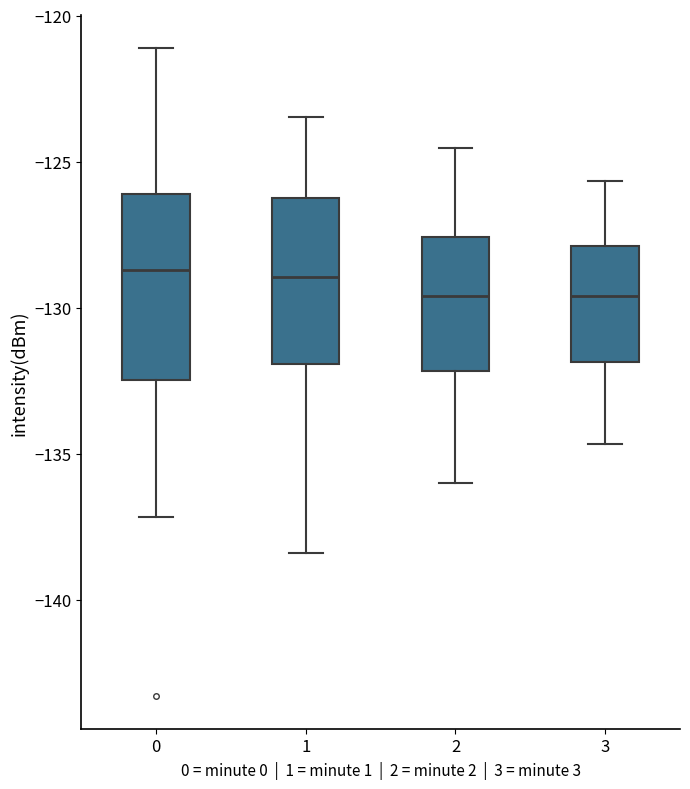

Reading left to right, transcribe this box plot: for each box, give where its median line is, the range the box spans, and where its two whiskers end, as read against the y-axis. The values are not printed on the chart, so give them approximately, as read against the axis.

0: median -128.5, box -132.5 to -126.0, whiskers -137.0 to -121.0
1: median -129.0, box -132.0 to -126.0, whiskers -138.5 to -123.5
2: median -129.5, box -132.0 to -127.5, whiskers -136.0 to -124.5
3: median -129.5, box -132.0 to -128.0, whiskers -134.5 to -125.5